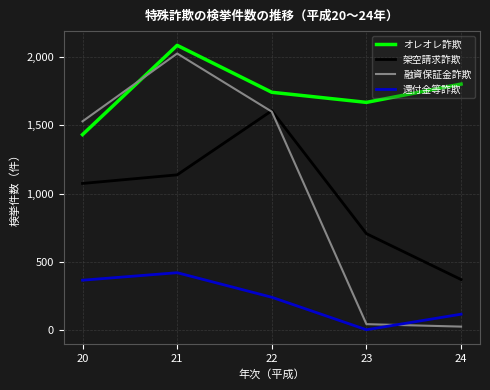

Where is 架空請求詐欺 nearest to the value 988?

20